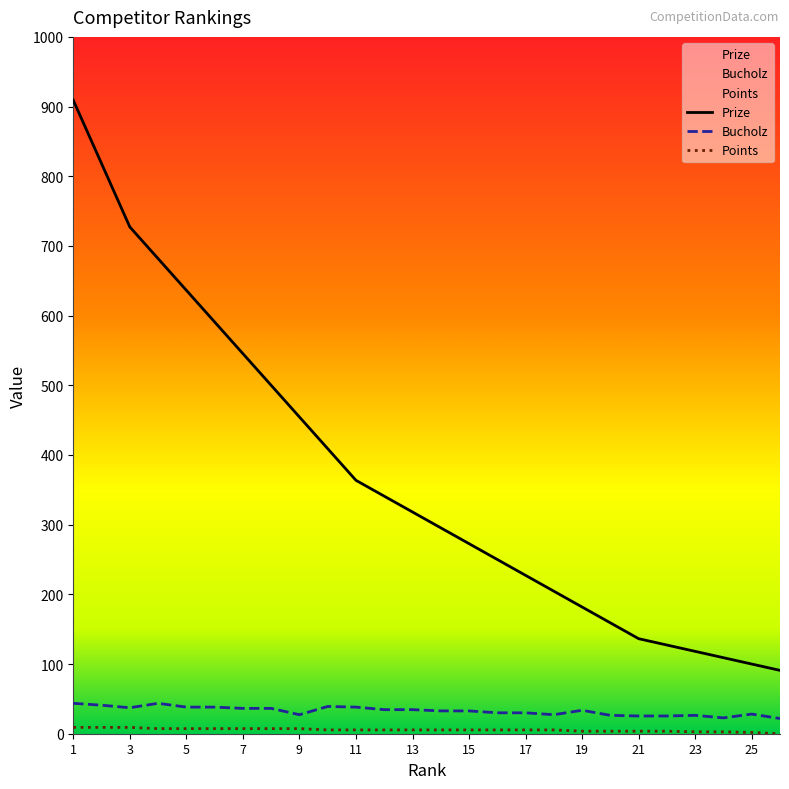

What are all the series names shown in the legend?

Prize, Bucholz, Points